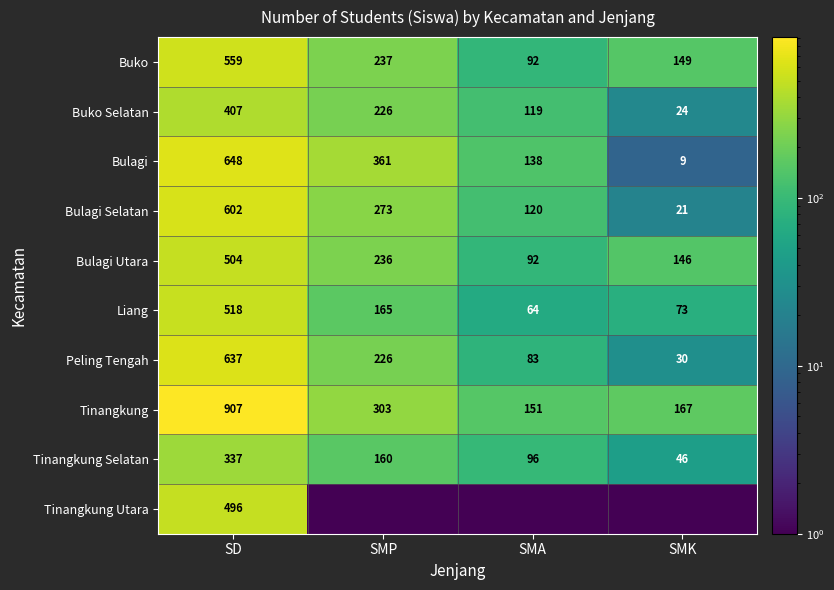

What is the approximate value of Tinangkung at SMP?

303.0